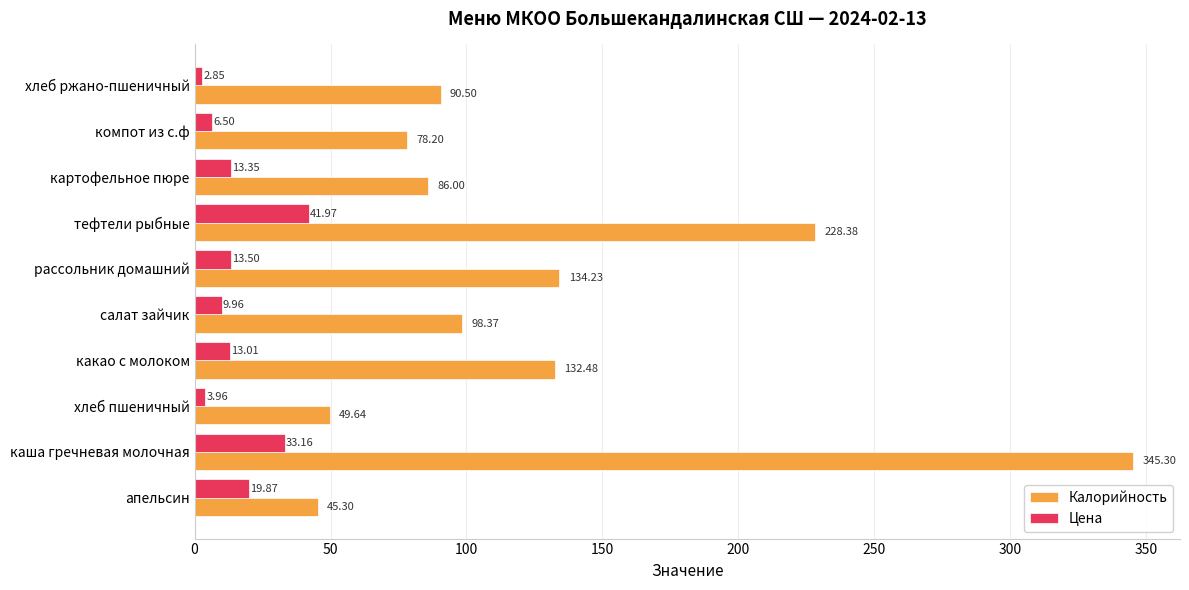

At which category does the chart reach its peak across all series?

каша гречневая молочная